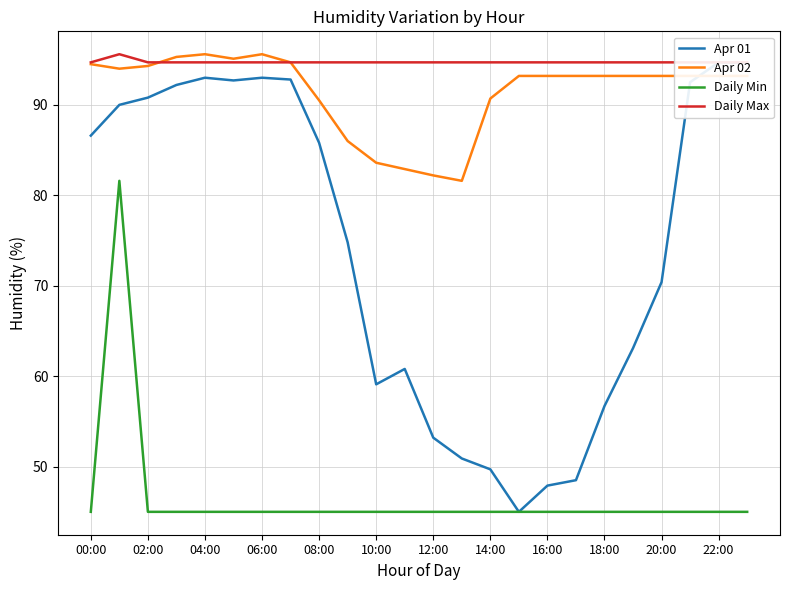

True or false: Apr 02 and Daily Min cross at least once.

False